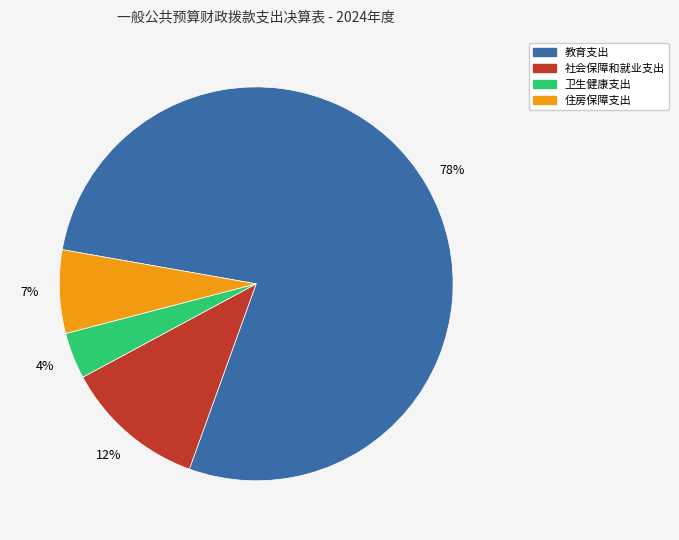

Rank the categories by value from highest to lowest.

教育支出, 社会保障和就业支出, 住房保障支出, 卫生健康支出